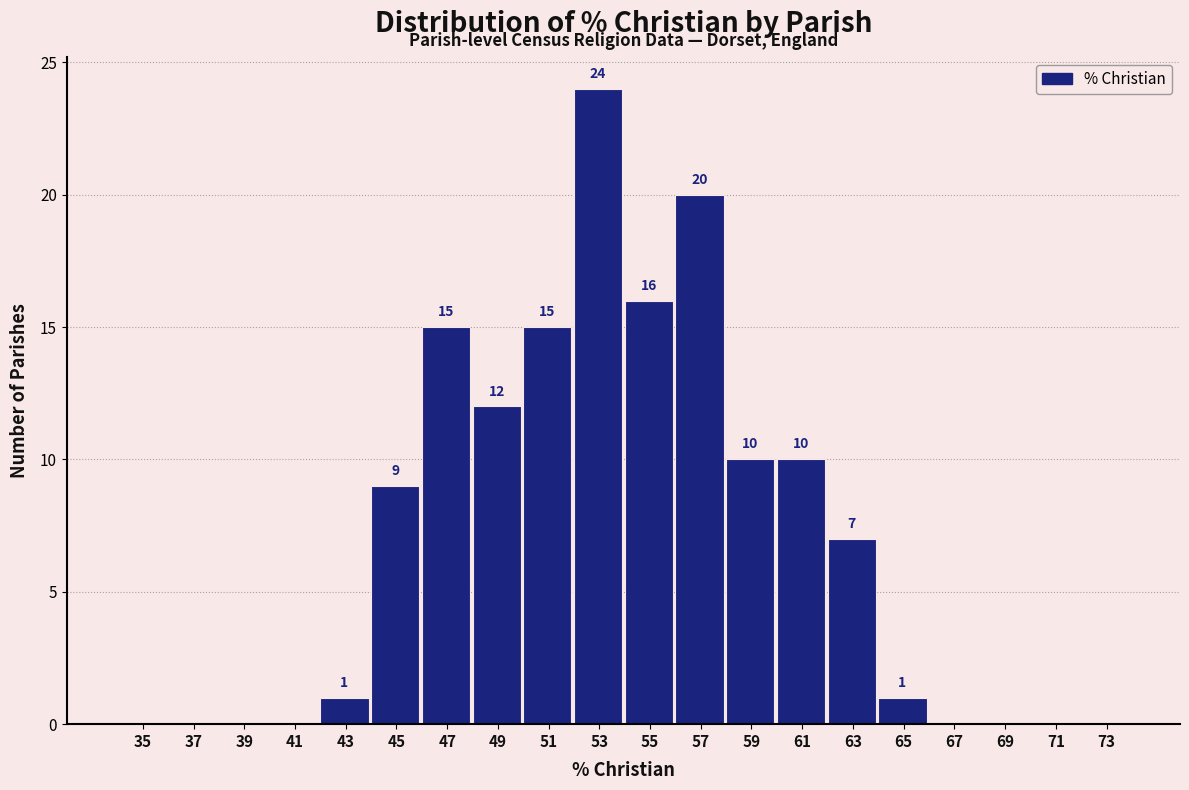

Reading left to right, transcribe all the data shown in this chart.

35=0	37=0	39=0	41=0	43=1	45=9	47=15	49=12	51=15	53=24	55=16	57=20	59=10	61=10	63=7	65=1	67=0	69=0	71=0	73=0